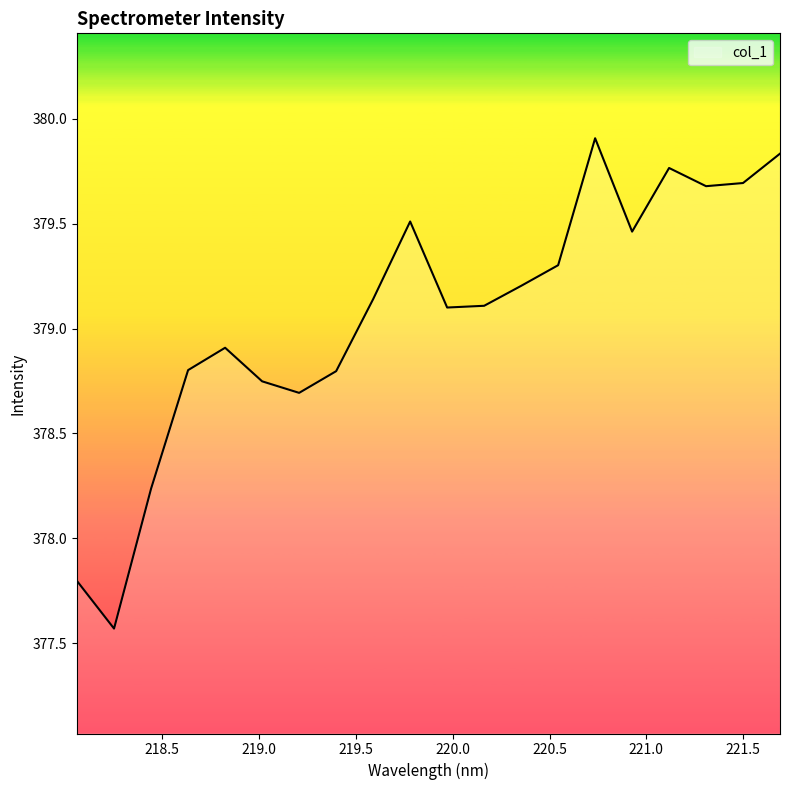

What is the difference between the maximum and minimum values?

2.3